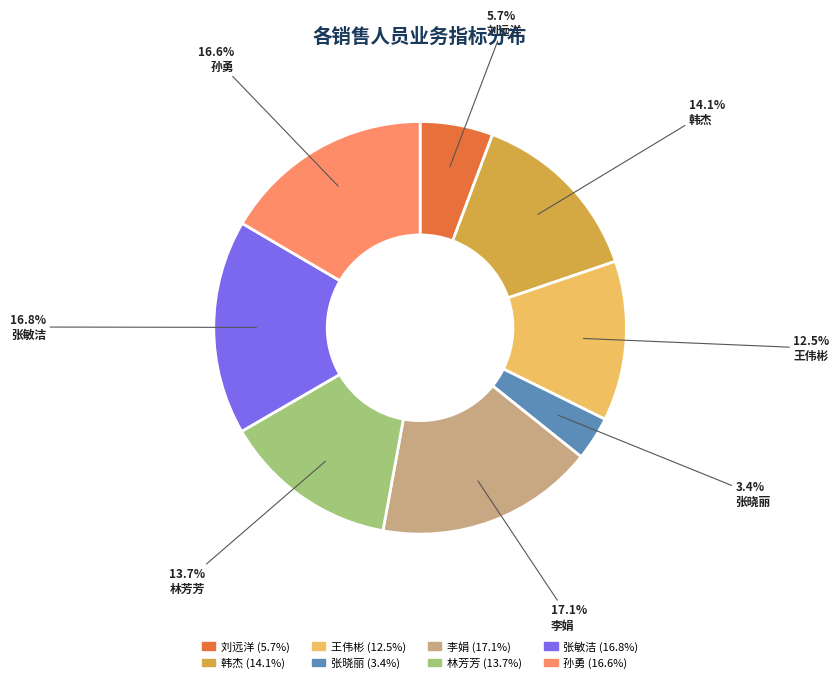

To the nearest percent, what is the difference between the largest and smallest slice percentages?

14%